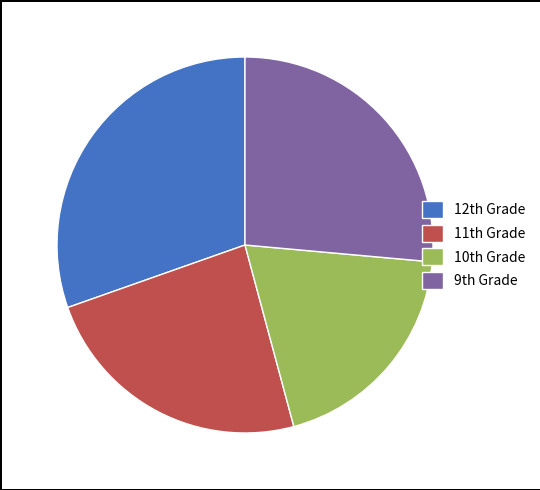

Is there a majority slice in this chart?

No